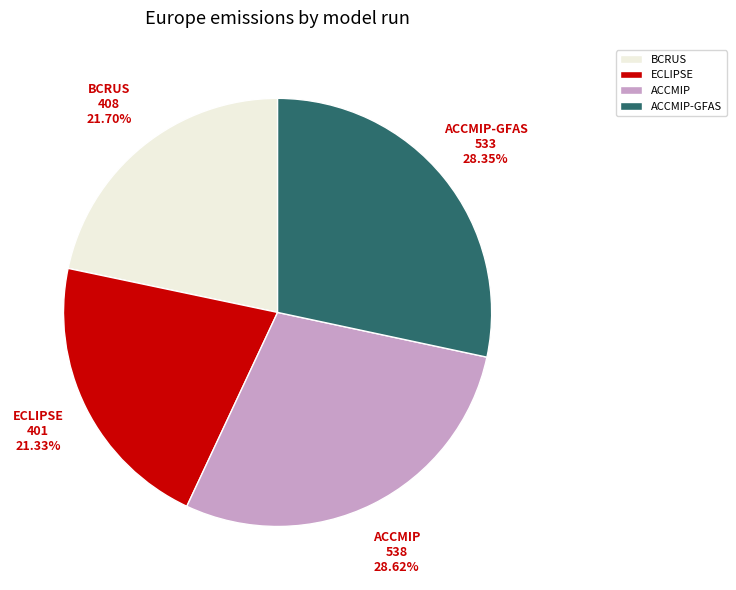

Which has a higher value, ACCMIP or BCRUS?

ACCMIP